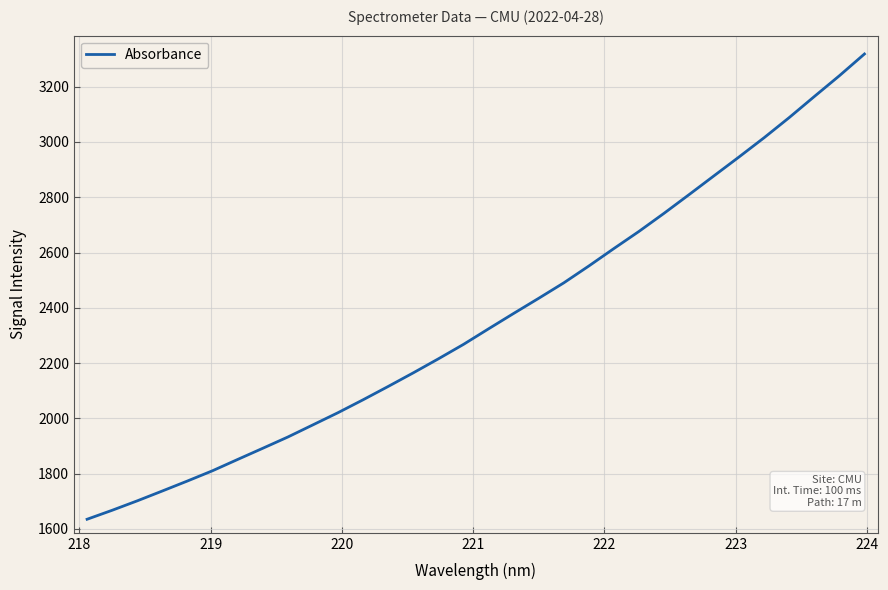

True or false: there are more than 2 points higher than both neighbors.

False